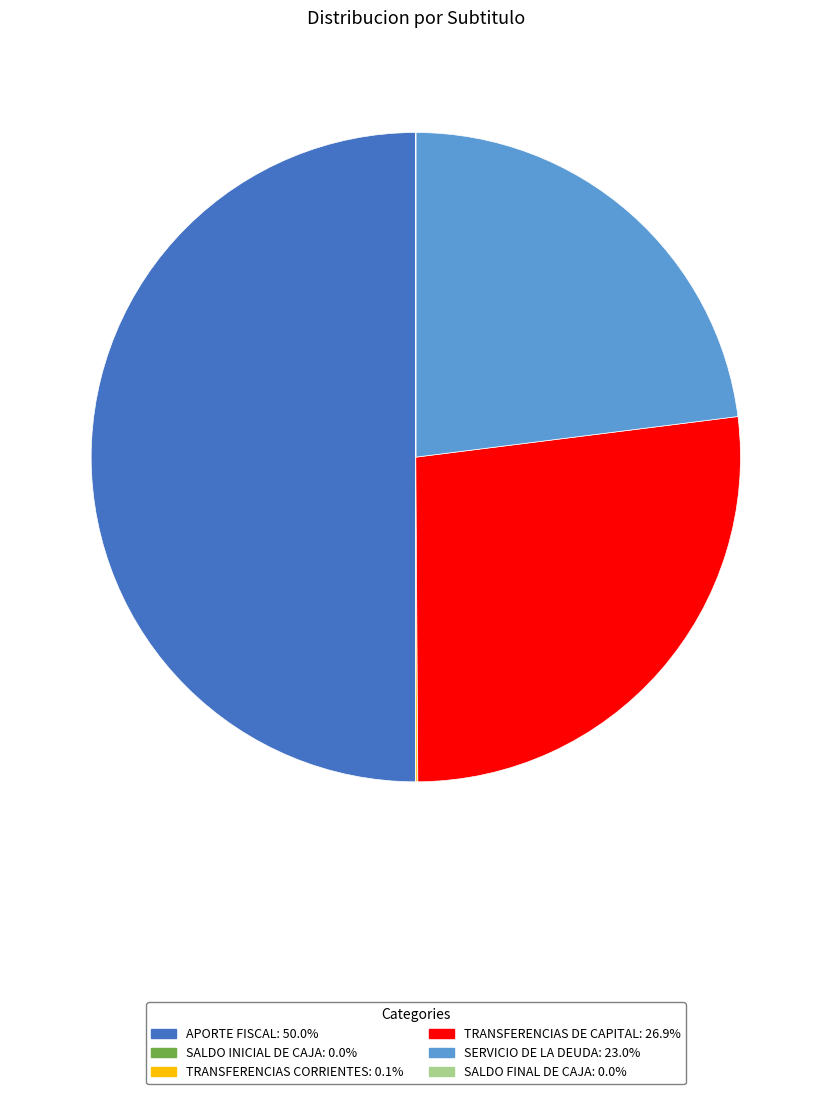

Which category has the biggest portion of the pie?

APORTE FISCAL